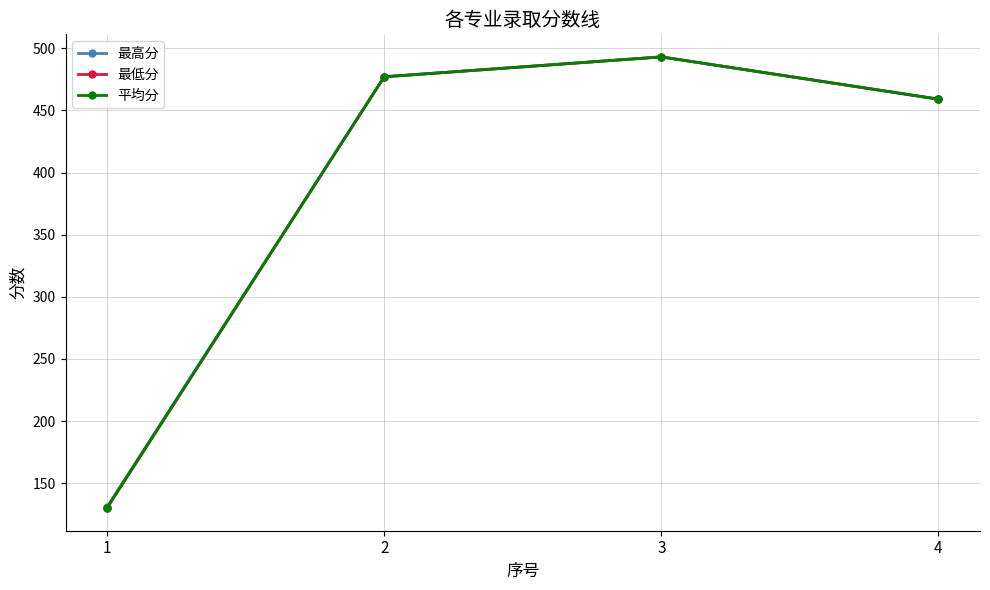

Count the number of categories in the chart.

4